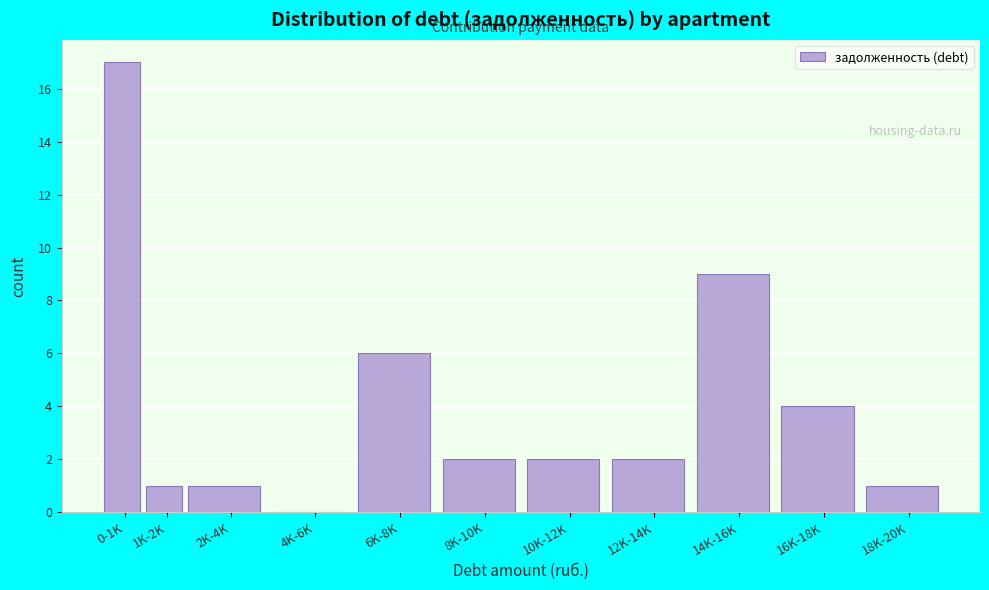

Reading right to left, list all the values displayed in this chart.

18K-20K=1	16K-18K=4	14K-16K=9	12K-14K=2	10K-12K=2	8K-10K=2	6K-8K=6	4K-6K=0	2K-4K=1	1K-2K=1	0-1K=17